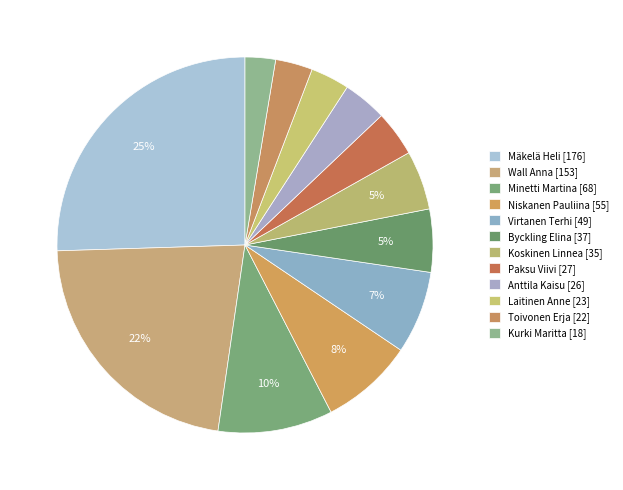

To the nearest percent, what is the difference between the Mäkelä Heli and Wall Anna slice percentages?

3%